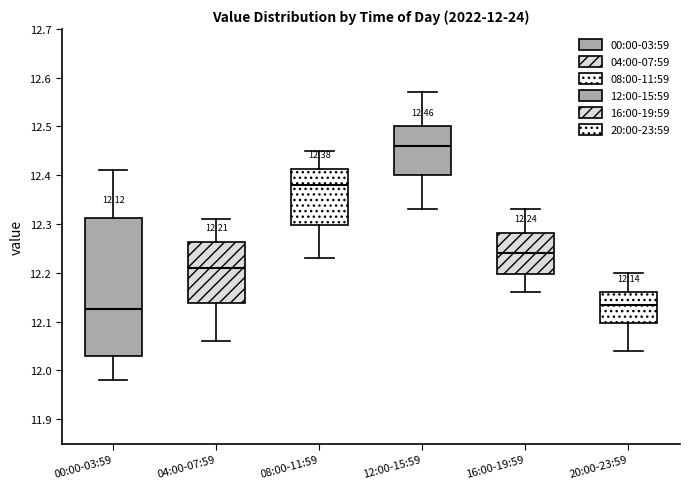

Which box has the highest median line?

12:00-15:59